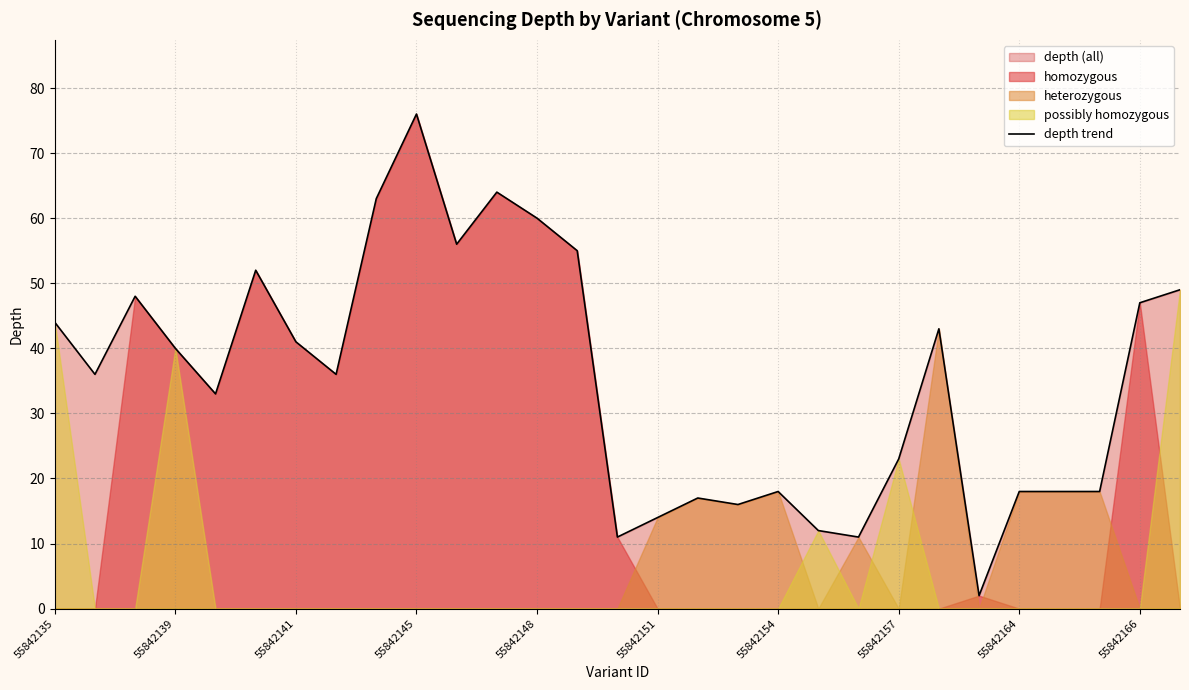

What is the value of the 4th point from the left?

40